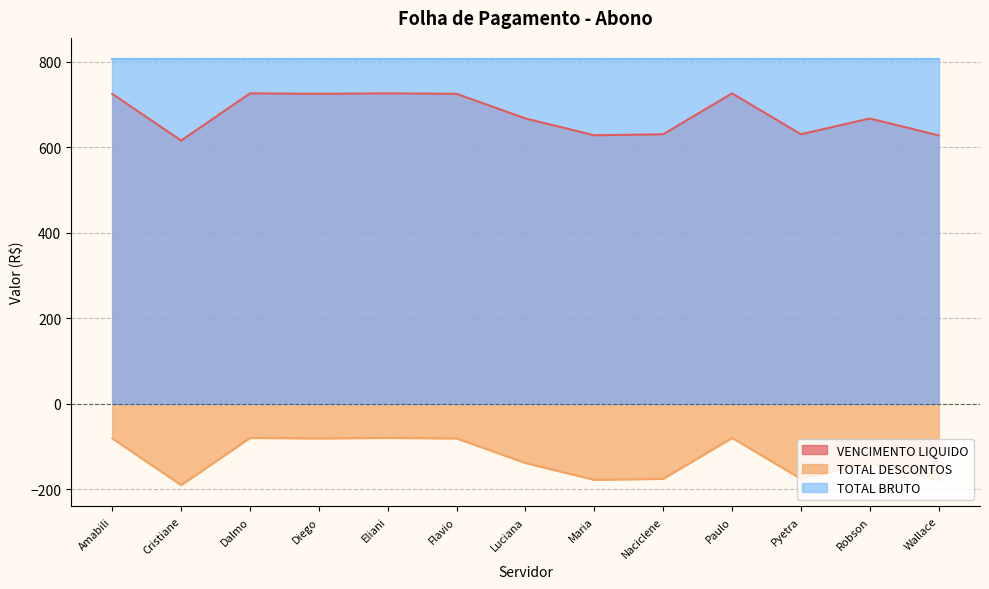

List the series in order of their peak value, highest first.

TOTAL BRUTO, VENCIMENTO LIQUIDO, TOTAL DESCONTOS